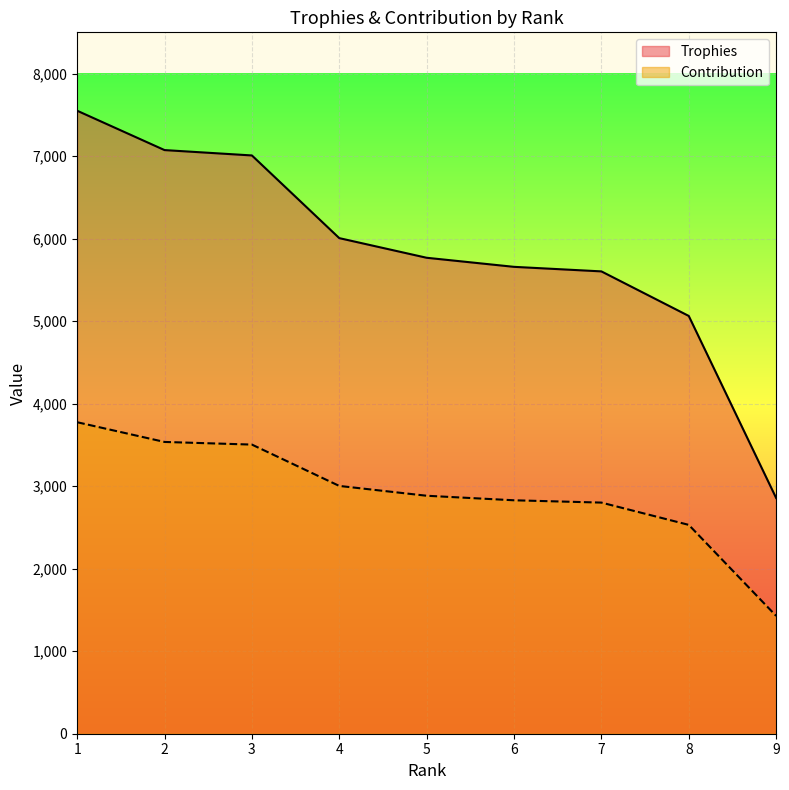

Between 6 and 8, which series saw the biggest shift?

Trophies